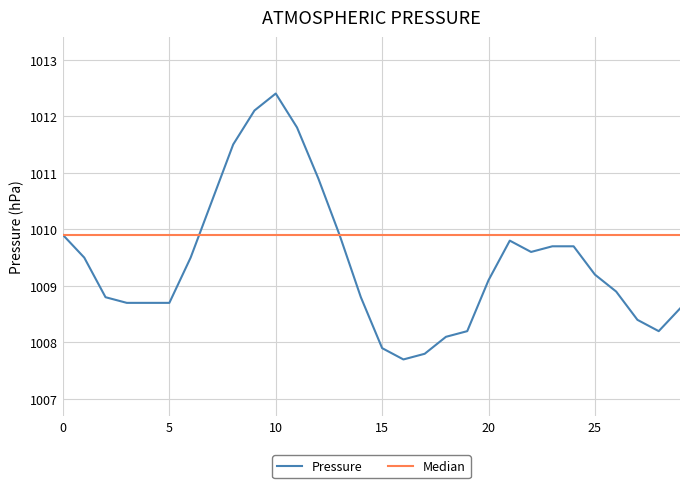

Reading right to left, what are all the values shown in this chart?

Pressure: 1008.6	1008.2	1008.4	1008.9	1009.2	1009.7	1009.7	1009.6	1009.8	1009.1	1008.2	1008.1	1007.8	1007.7	1007.9	1008.8	1009.9	1010.9	1011.8	1012.4	1012.1	1011.5	1010.5	1009.5	1008.7	1008.7	1008.7	1008.8	1009.5	1009.9
Median: 1009.9	1009.9	1009.9	1009.9	1009.9	1009.9	1009.9	1009.9	1009.9	1009.9	1009.9	1009.9	1009.9	1009.9	1009.9	1009.9	1009.9	1009.9	1009.9	1009.9	1009.9	1009.9	1009.9	1009.9	1009.9	1009.9	1009.9	1009.9	1009.9	1009.9